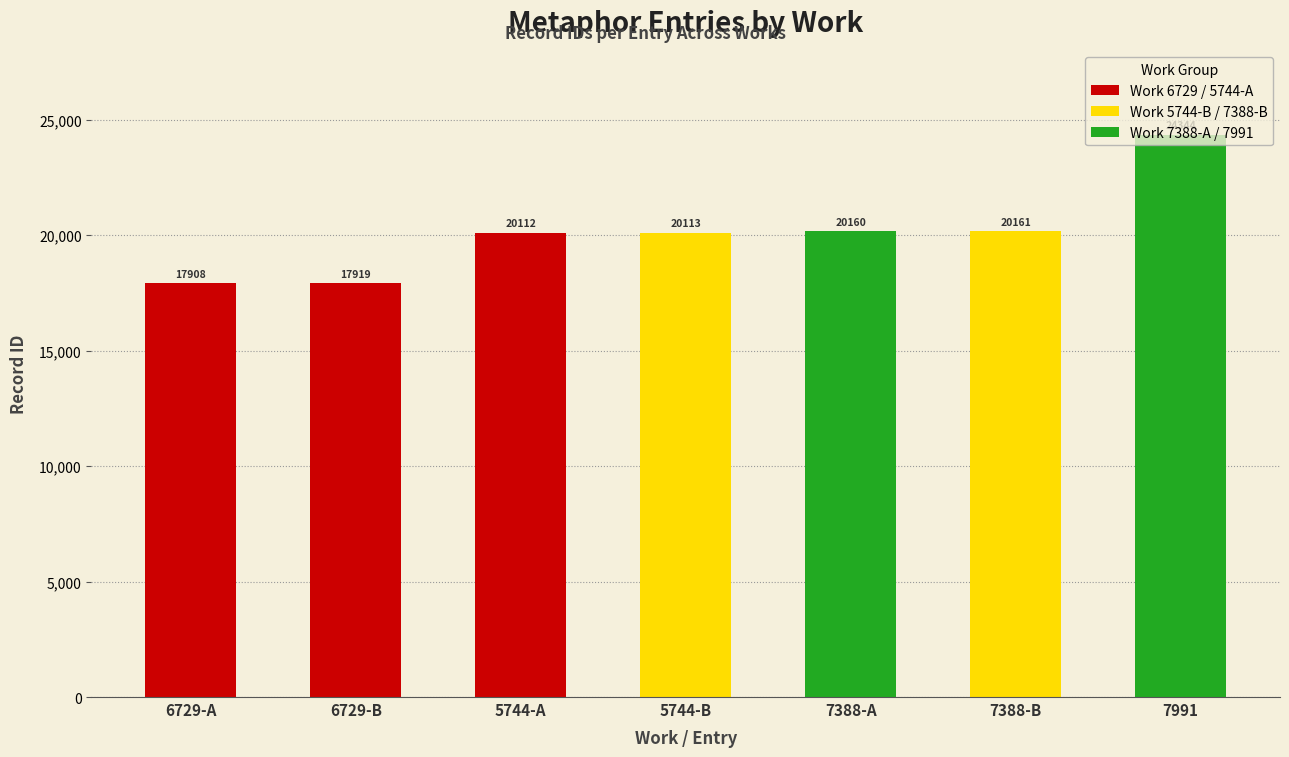

What is the label of the 5th bar from the right?

5744-A